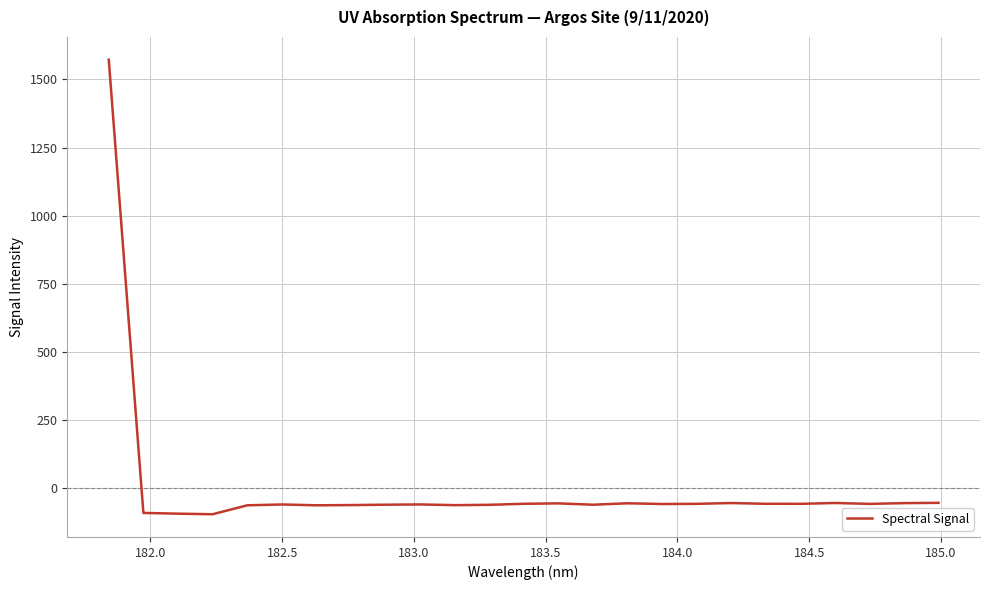

What is the difference between the maximum and minimum values?

1667.1